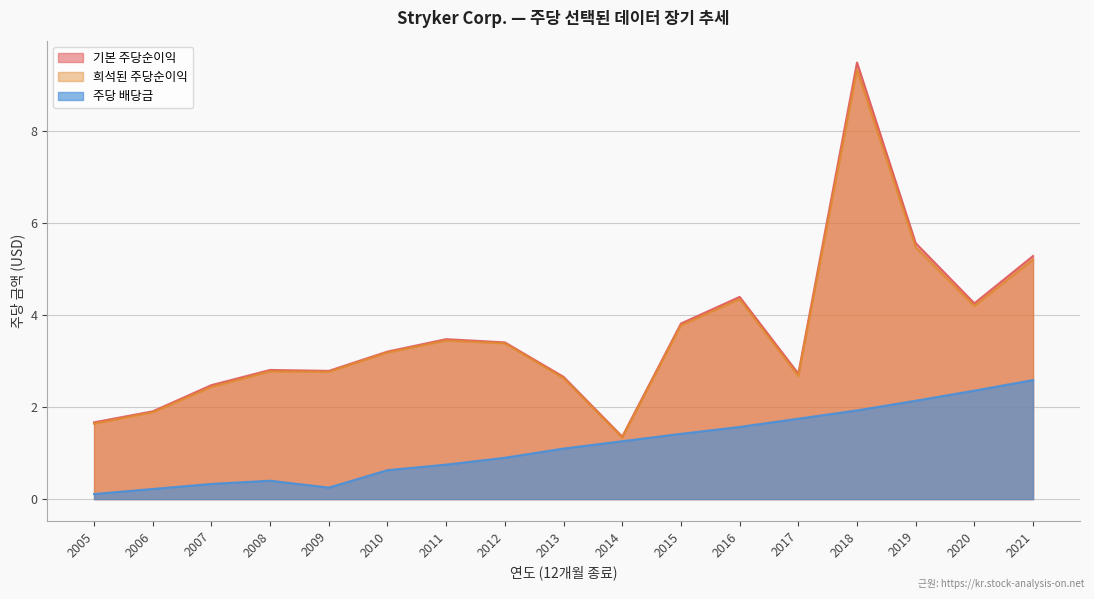

What is the value of the 희석된 주당순이익 point at the 3rd from the left?

2.4